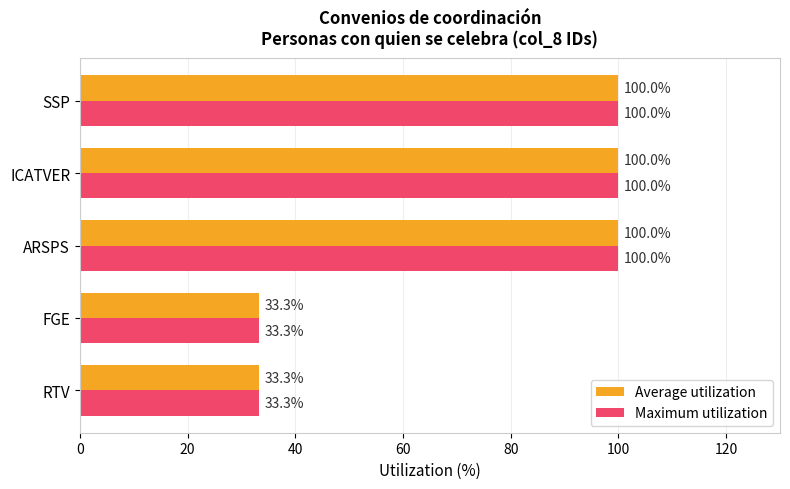

The Average utilization series shows 53.0 at FGE. True or false?

False